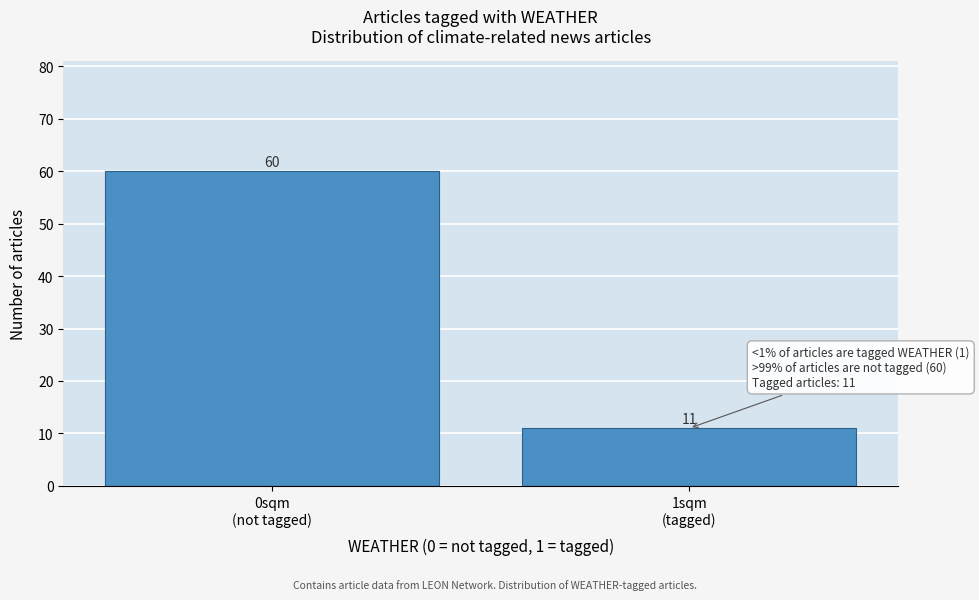

Reading left to right, transcribe all the data shown in this chart.

60	11